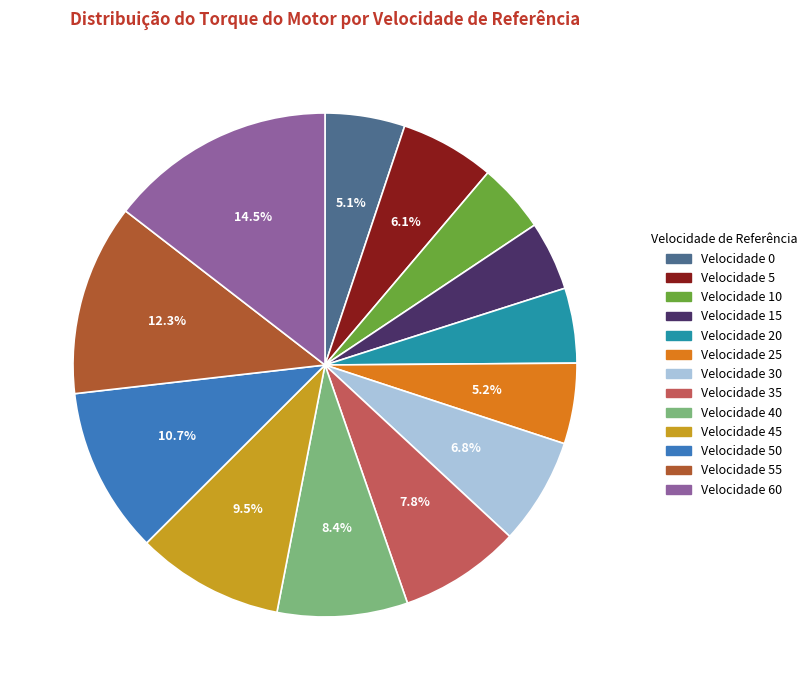

Between Velocidade 35 and Velocidade 20, which is larger?

Velocidade 35